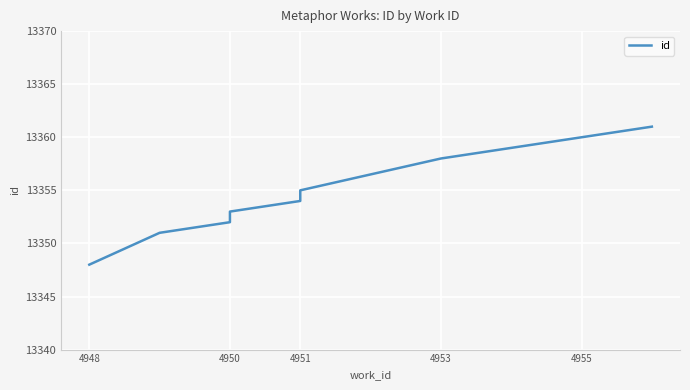

Which category has the lowest value across all series?

4948